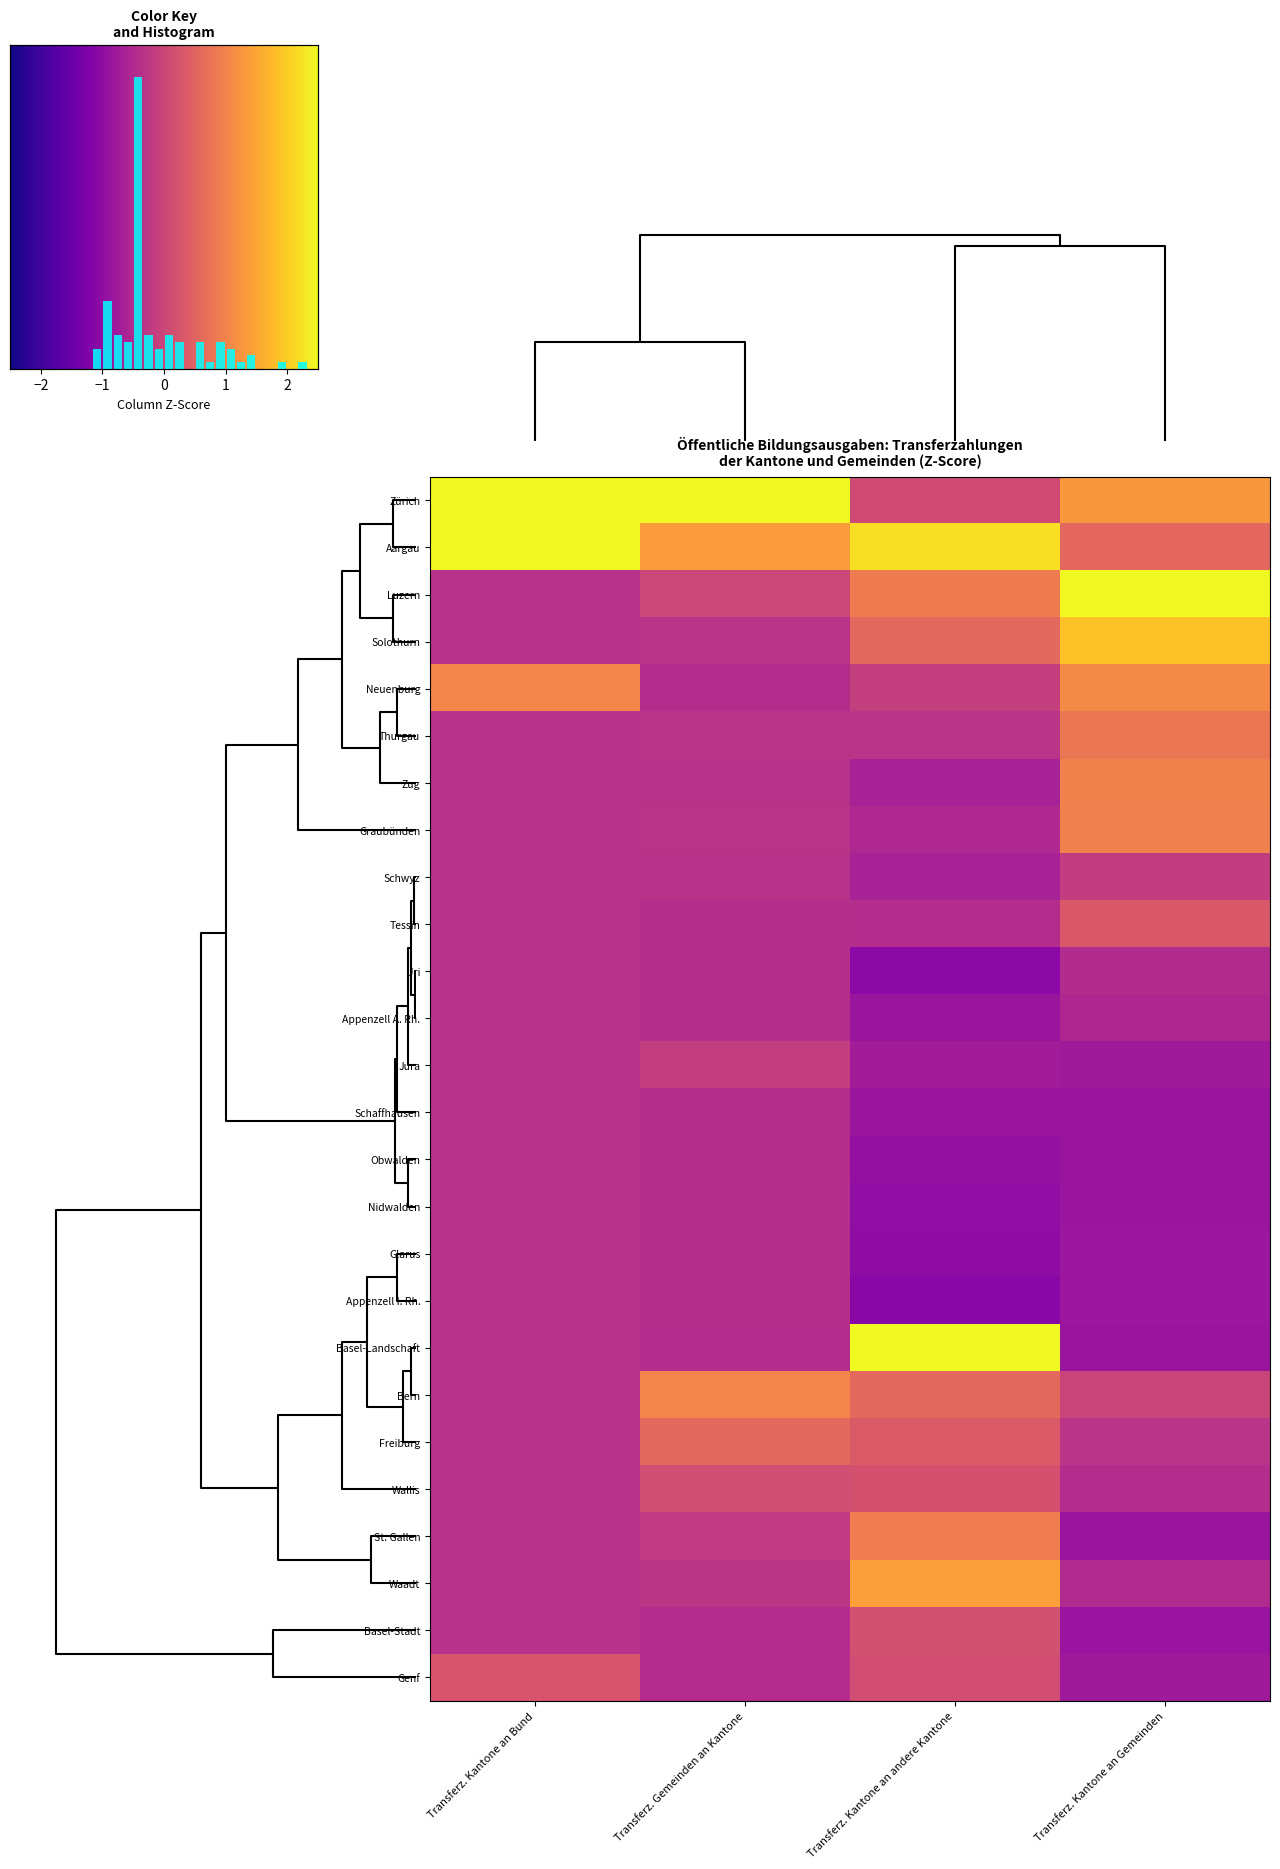

Rank the series at Transferz. Kantone an Bund from lowest to highest value.

Luzern, Solothurn, Thurgau, Zug, Graubünden, Schwyz, Tessin, Uri, Appenzell A. Rh., Jura, Schaffhausen, Obwalden, Nidwalden, Glarus, Appenzell I. Rh., Basel-Landschaft, Bern, Freiburg, Wallis, St. Gallen, Waadt, Basel-Stadt, Genf, Neuenburg, Zürich, Aargau